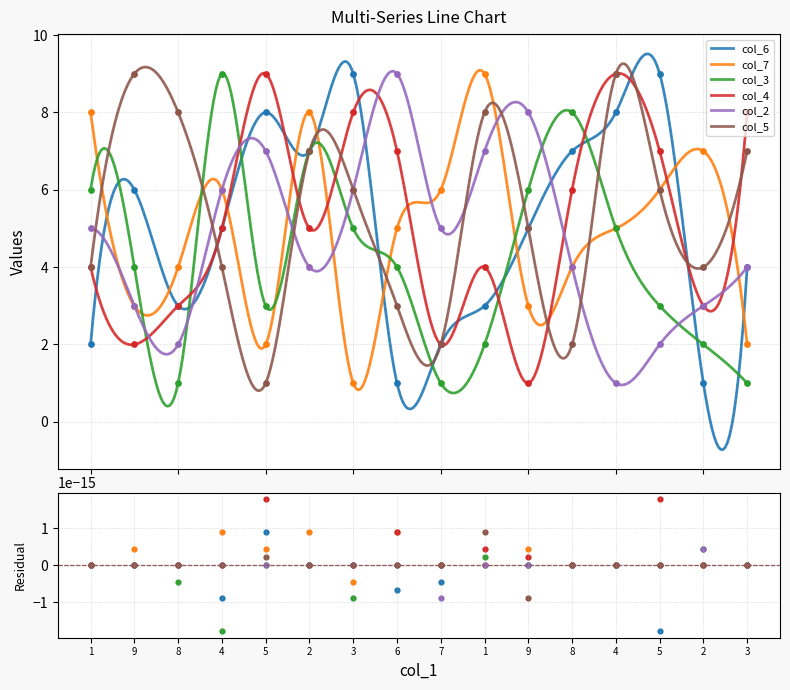

At how many categories does at least one series exceed 6?

15